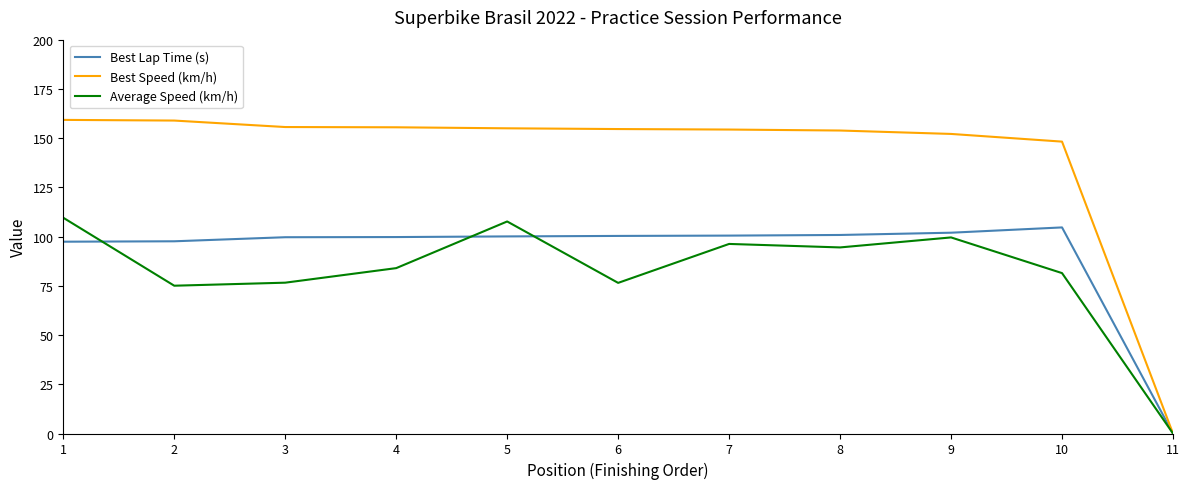

True or false: Best Speed (km/h) has a value of 152.1 at 9.

True